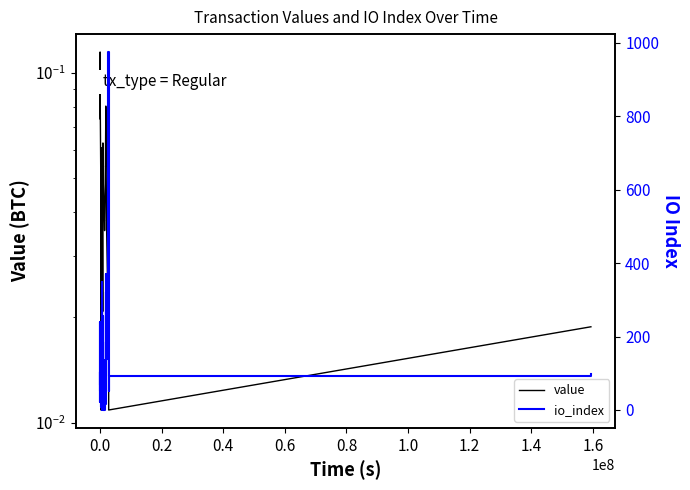

Reading left to right, transcribe all the data shown in this chart.

value: 0.1	0.1	0.1	0.1	0.1	0.1	0.1	0.1	0.1	0.0	0.1	0.1	0.1	0.1	0.1	0.1	0.1	0.1	0.1	0.1	0.0	0.0	0.1	0.1	0.1	0.1	0.0	0.0	0.1	0.1	0.1	0.1	0.1	0.1	0.0	0.0	0.0	0.0	0.0	0.0
io_index: 54.0	240.0	136.0	128.0	21.0	104.0	67.0	104.0	9.0	132.0	40.0	37.0	287.0	0.0	348.0	12.0	61.0	3.0	25.0	8.0	256.0	5.0	100.0	42.0	55.0	0.0	14.0	136.0	86.0	15.0	322.0	92.0	371.0	50.0	186.0	139.0	975.0	51.0	92.0	98.0